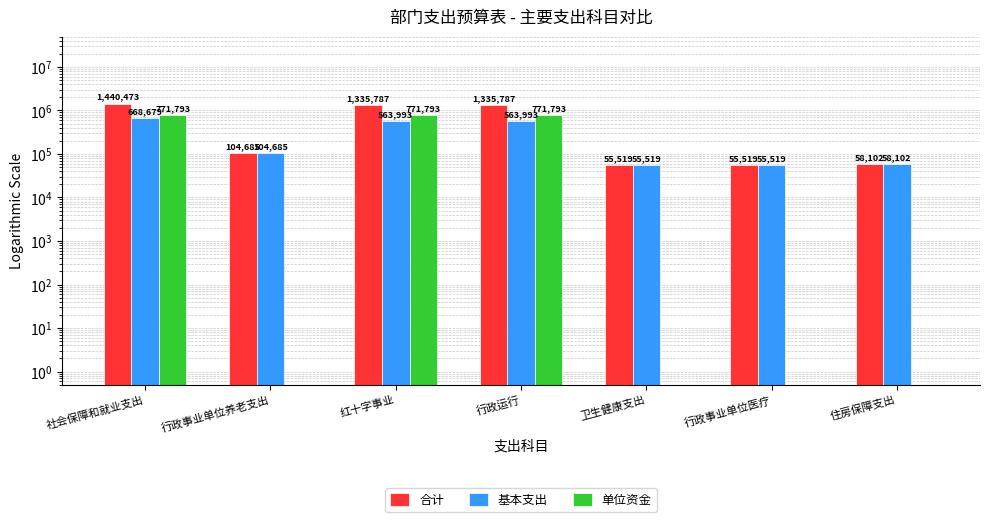

What is the value of the 合计 bar at the 3rd from the left?

1335787.2